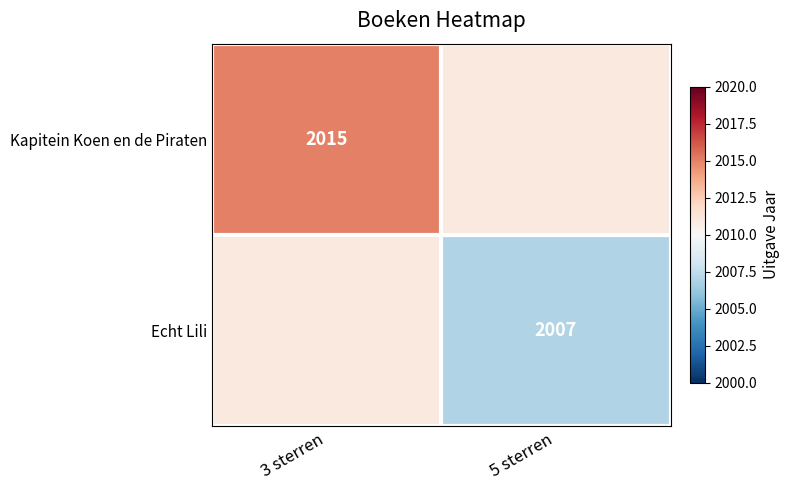

Is it true that Echt Lili equals 2007 at 5 sterren?

True